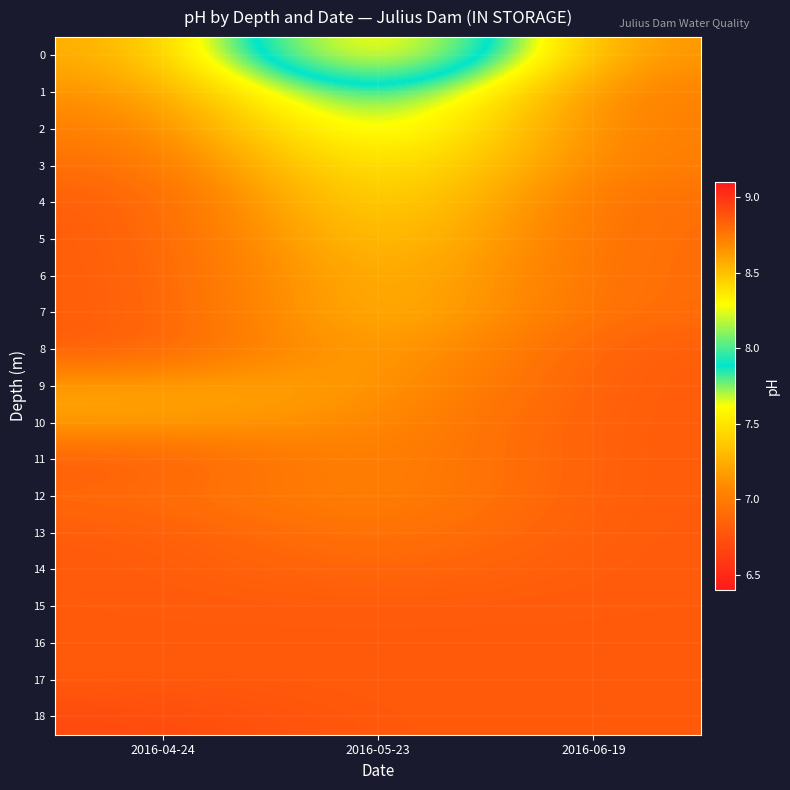

At 2016-05-23, list the series in order from largest to smallest.

0, 1, 2, 3, 4, 5, 6, 7, 8, 9, 10, 11, 12, 13, 14, 15, 16, 17, 18